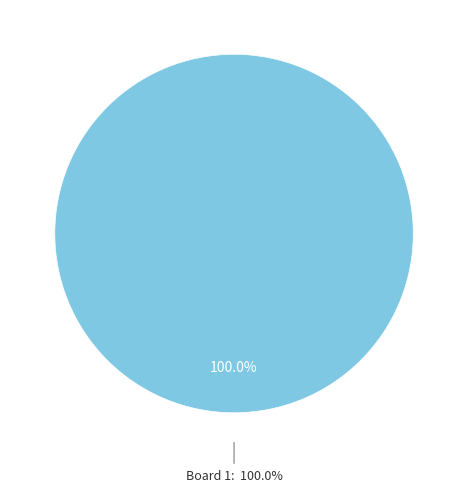

Is the sum of Board 2 and Board 1 greater than half?

Yes